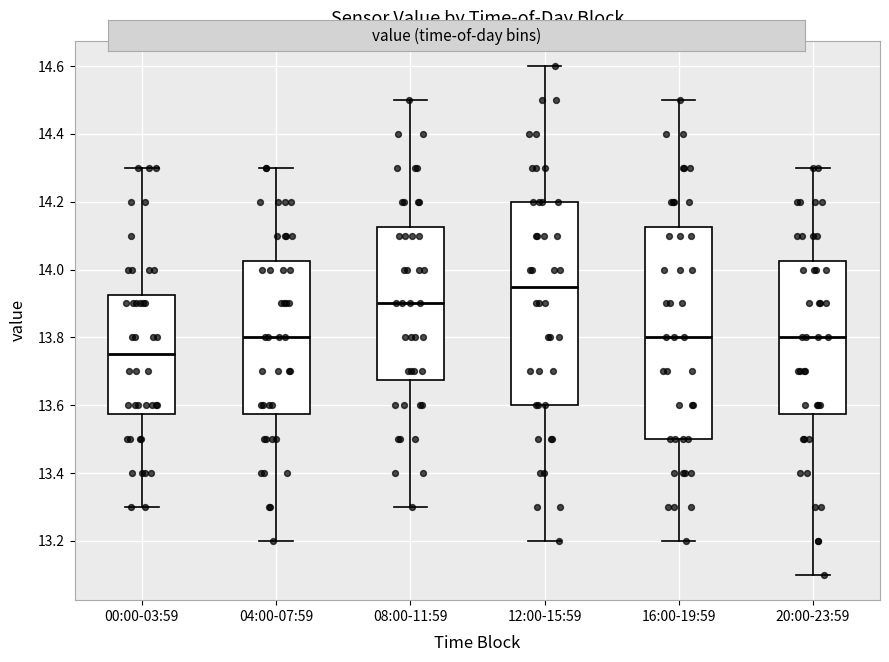

Reading left to right, read every box against the y-axis: the position of its median line, the range the box covers, and the ends of its whiskers. The values are not printed on the chart, so give them approximately, as read against the axis.

00:00-03:59: median 13.76, box 13.58 to 13.92, whiskers 13.30 to 14.30
04:00-07:59: median 13.80, box 13.58 to 14.02, whiskers 13.20 to 14.30
08:00-11:59: median 13.90, box 13.68 to 14.12, whiskers 13.30 to 14.50
12:00-15:59: median 13.96, box 13.60 to 14.20, whiskers 13.20 to 14.60
16:00-19:59: median 13.80, box 13.50 to 14.12, whiskers 13.20 to 14.50
20:00-23:59: median 13.80, box 13.58 to 14.02, whiskers 13.10 to 14.30